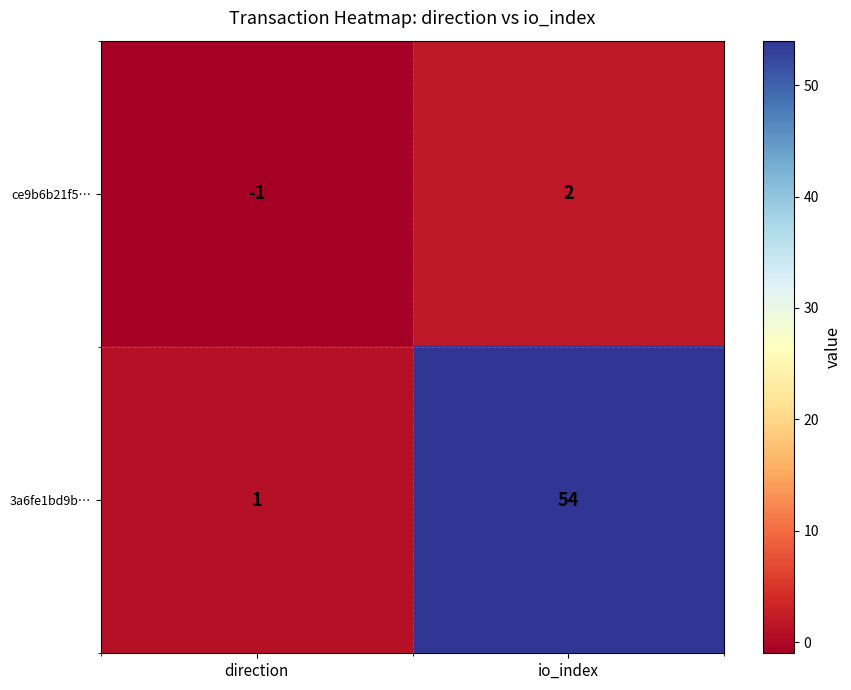

What is the difference between the ce9b6b21f5… values at direction and io_index?

3